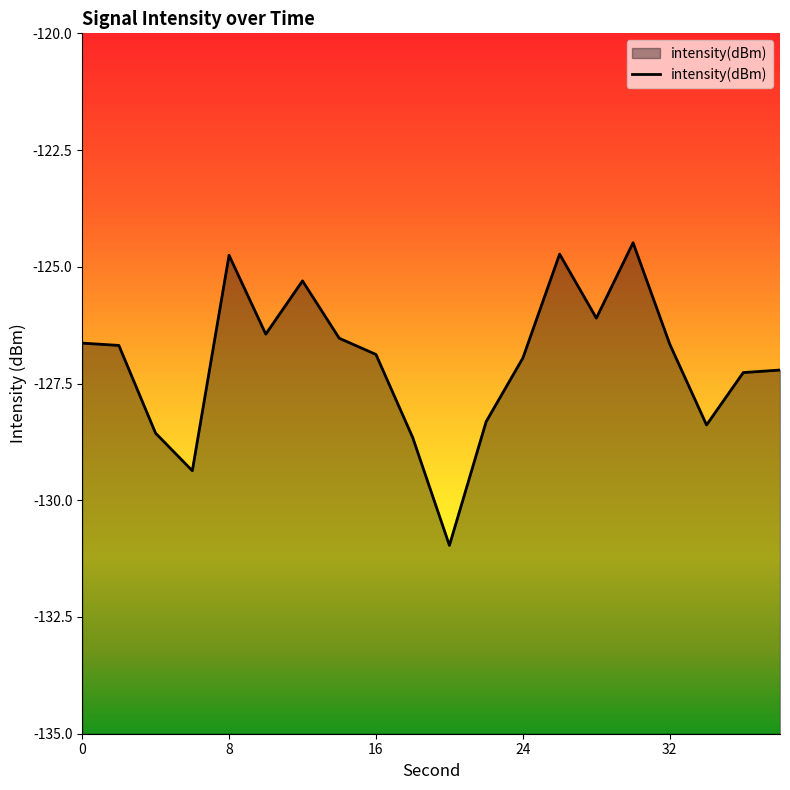

What value does the data have at 0?

-126.6